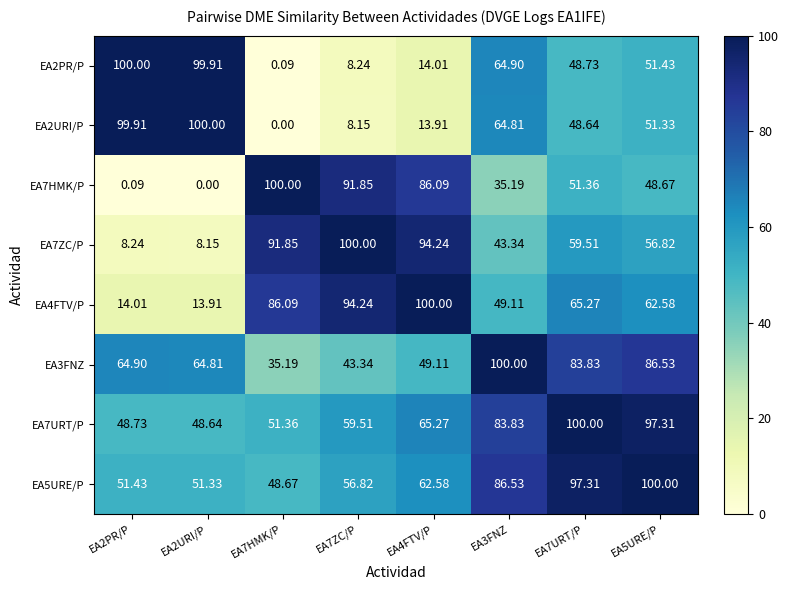

How many data points in EA4FTV/P are less than 65?

4